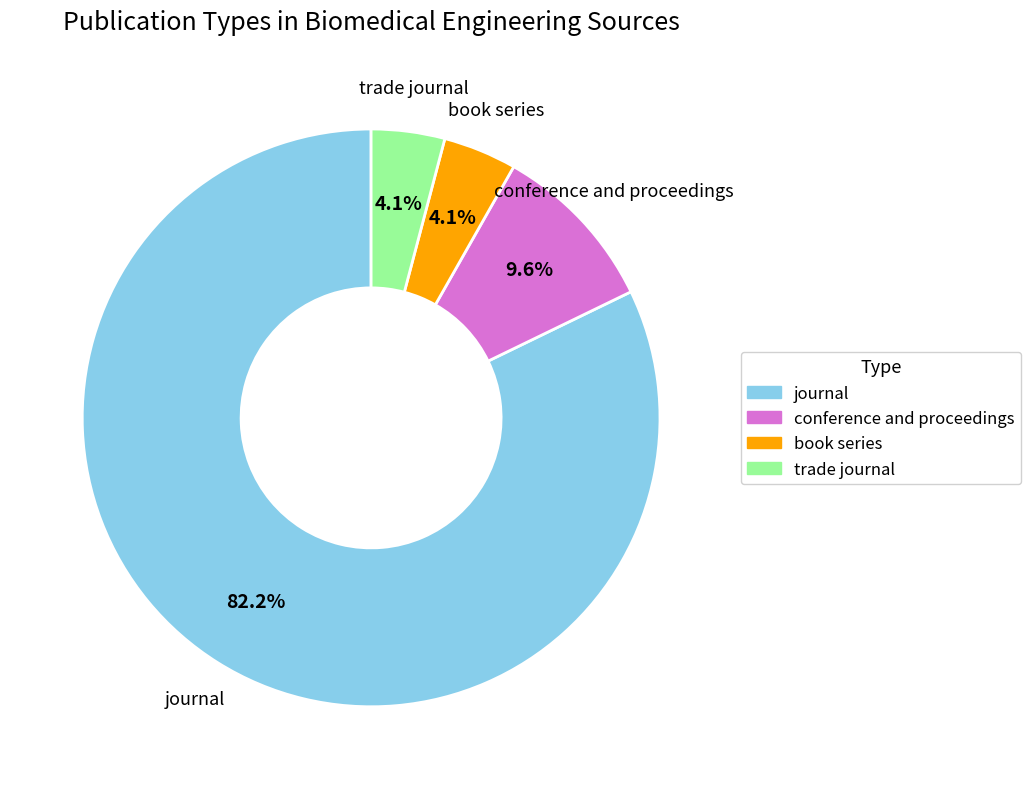

What is the largest slice in the pie chart?

journal